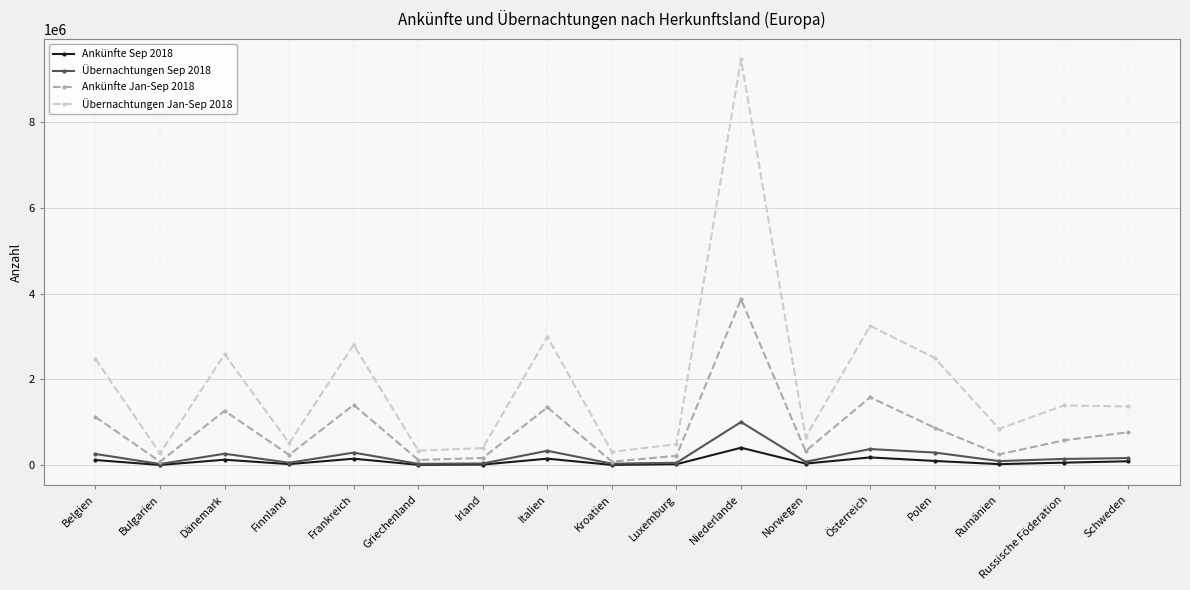

How many values in the Übernachtungen Jan-Sep 2018 series are below 1371861?

8